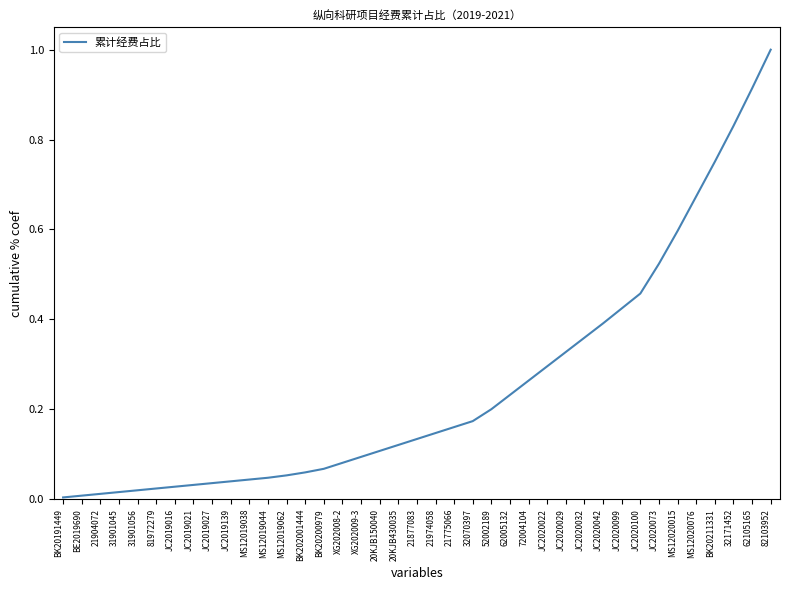

What is the maximum value shown in the chart?

1.0